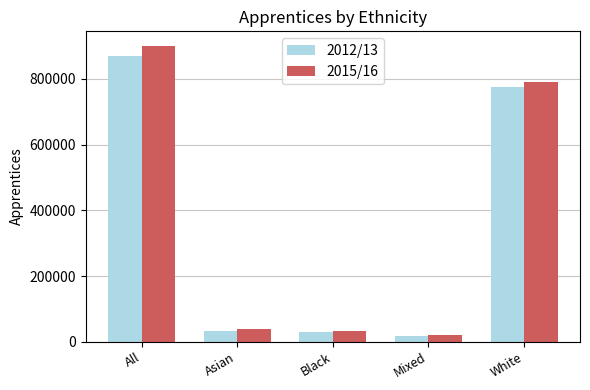

What is the minimum value shown in the chart?

16200